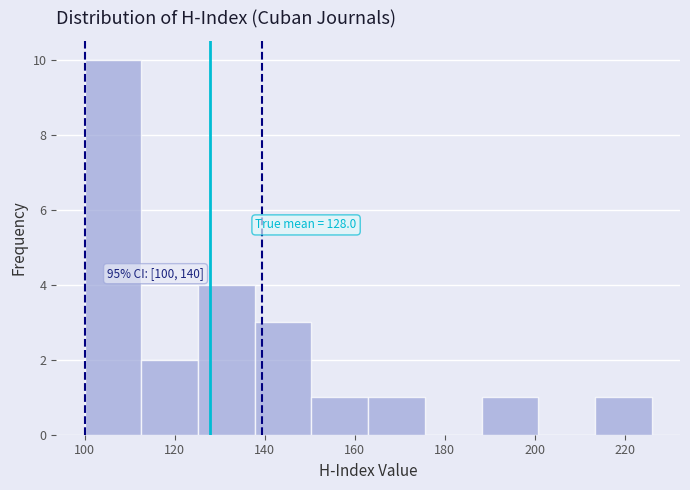

Over which range of the x-axis is the bar tallest?

100.0 to 112.6